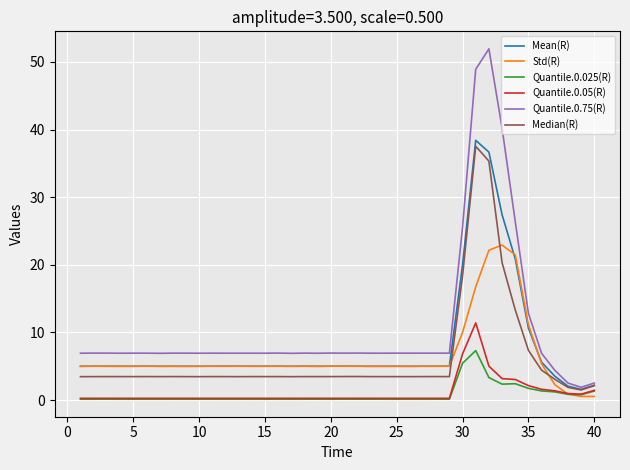

True or false: Median(R) and Quantile.0.75(R) intersect in this chart.

False